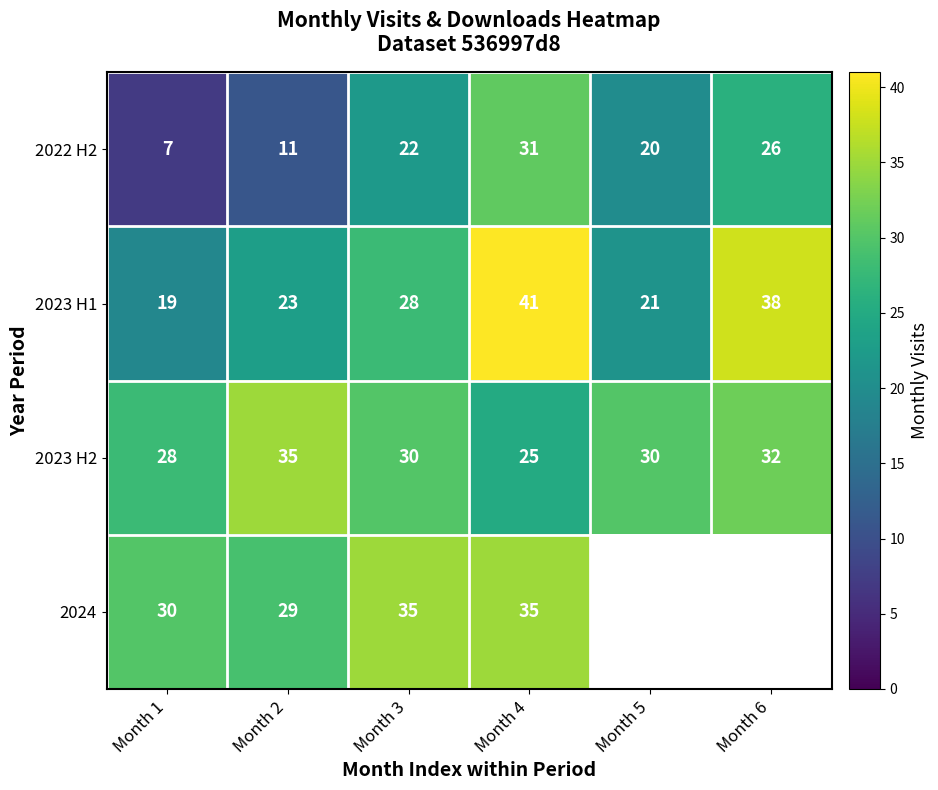

What is the difference between the highest and lowest values at Month 4?

16